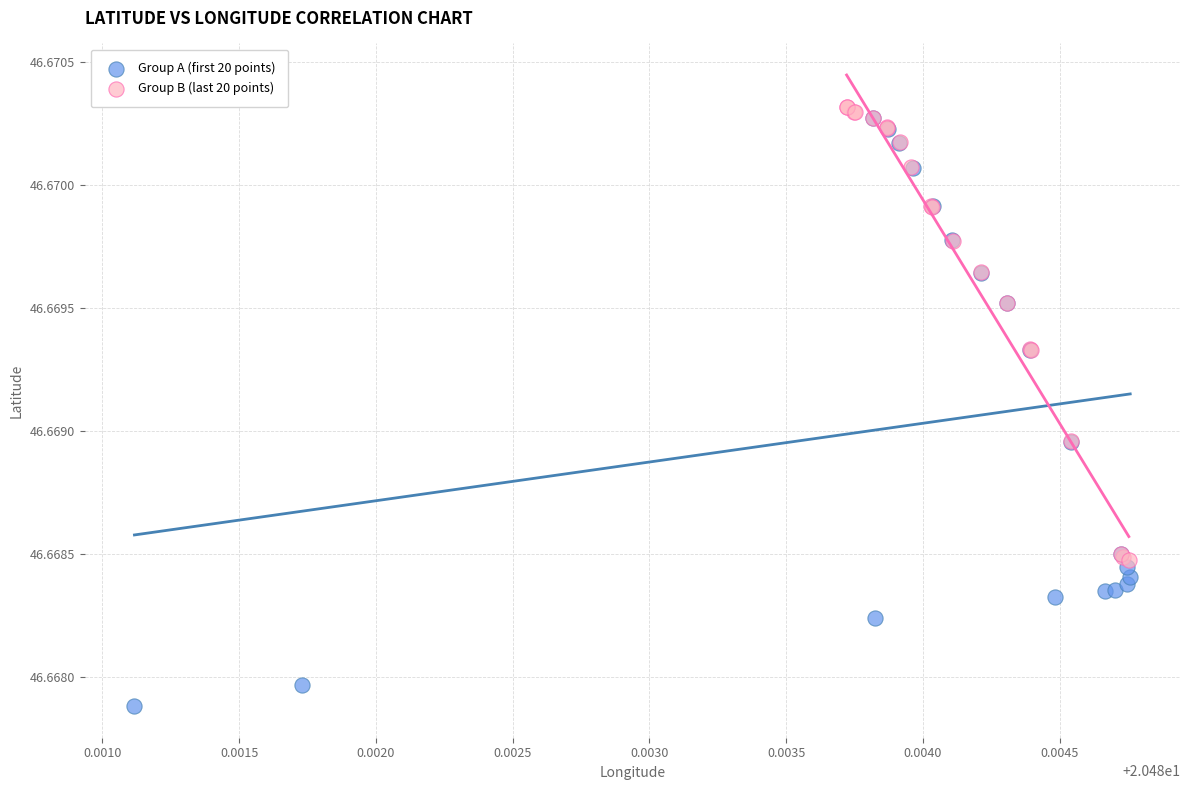

Which series reaches the maximum Y coordinate?

Group B (last 20 points)